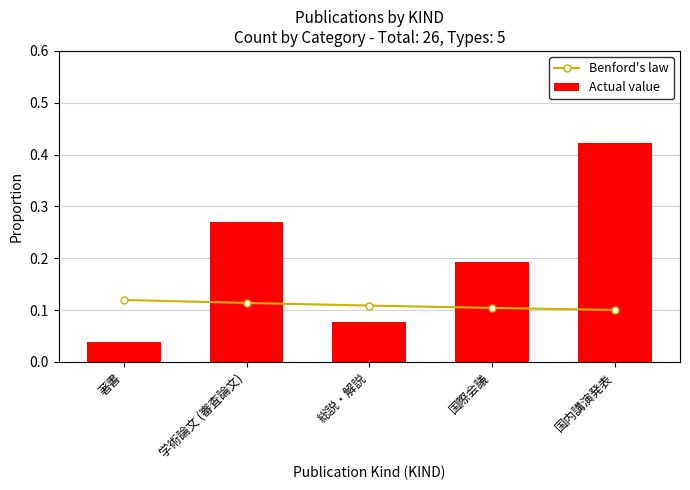

List the series in order of their peak value, lowest first.

Benford's law, Actual value